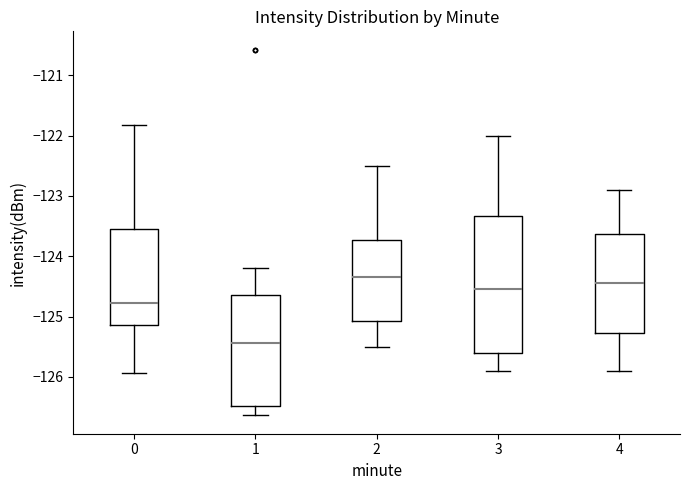

Reading left to right, transcribe this box plot: for each box, give where its median line is, the range the box spans, and where its two whiskers end, as read against the y-axis. The values are not printed on the chart, so give them approximately, as read against the axis.

0: median -124.8, box -125.1 to -123.6, whiskers -125.9 to -121.8
1: median -125.4, box -126.5 to -124.6, whiskers -126.6 to -124.2
2: median -124.3, box -125.1 to -123.7, whiskers -125.5 to -122.5
3: median -124.5, box -125.6 to -123.3, whiskers -125.9 to -122.0
4: median -124.4, box -125.3 to -123.6, whiskers -125.9 to -122.9